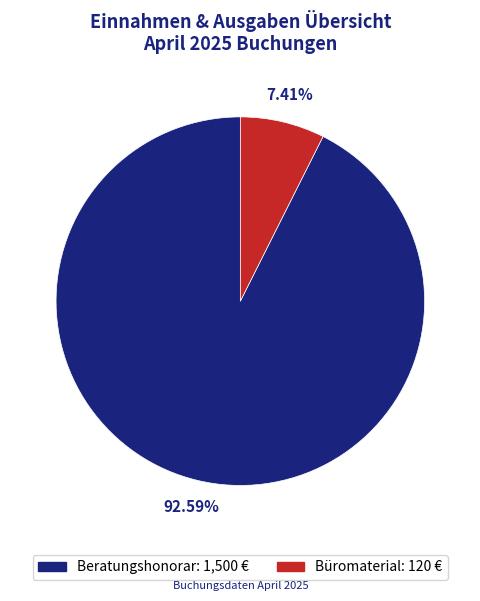

To the nearest percent, what portion does Beratungshonorar represent?

93%